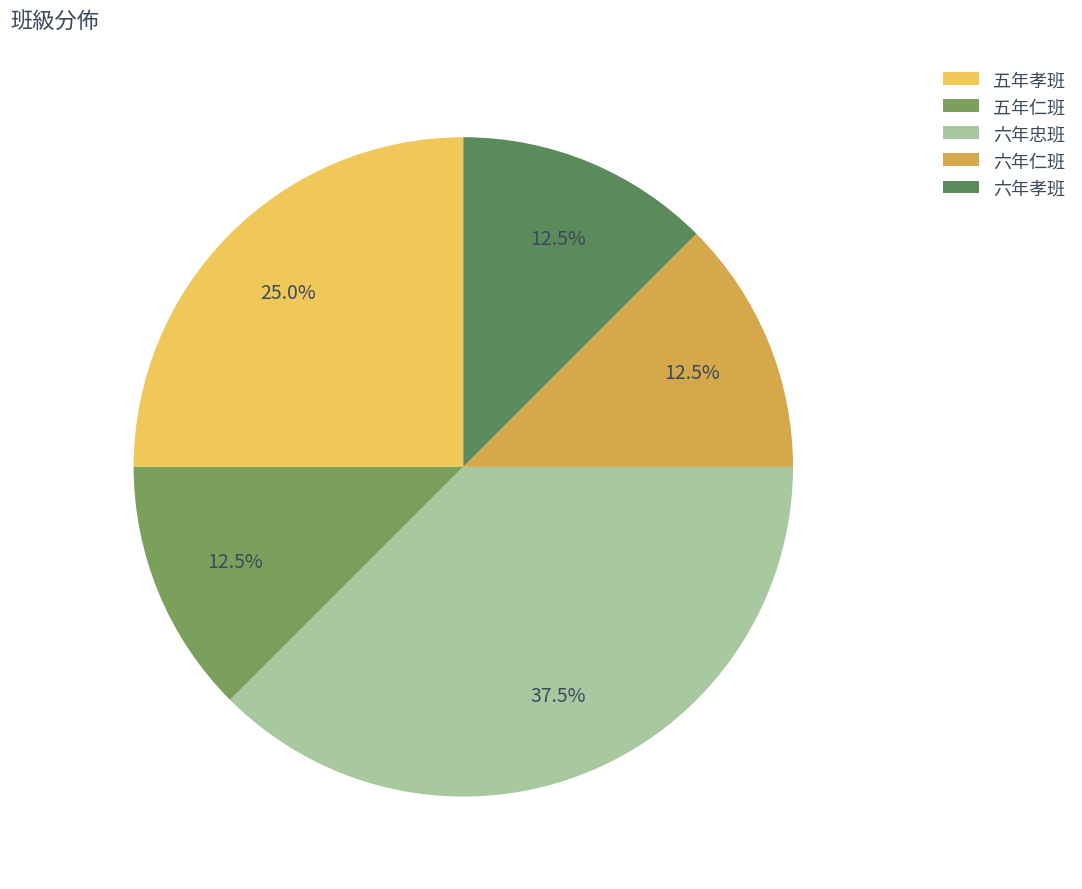

Count the number of slices in the pie.

5